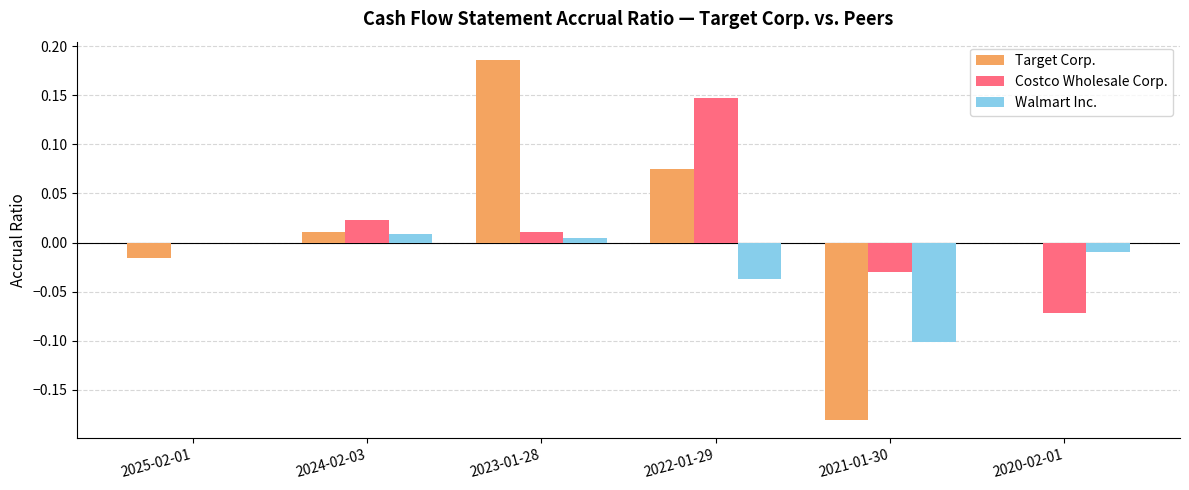

The value of Walmart Inc. at 2020-02-01 is -0.0. True or false?

True